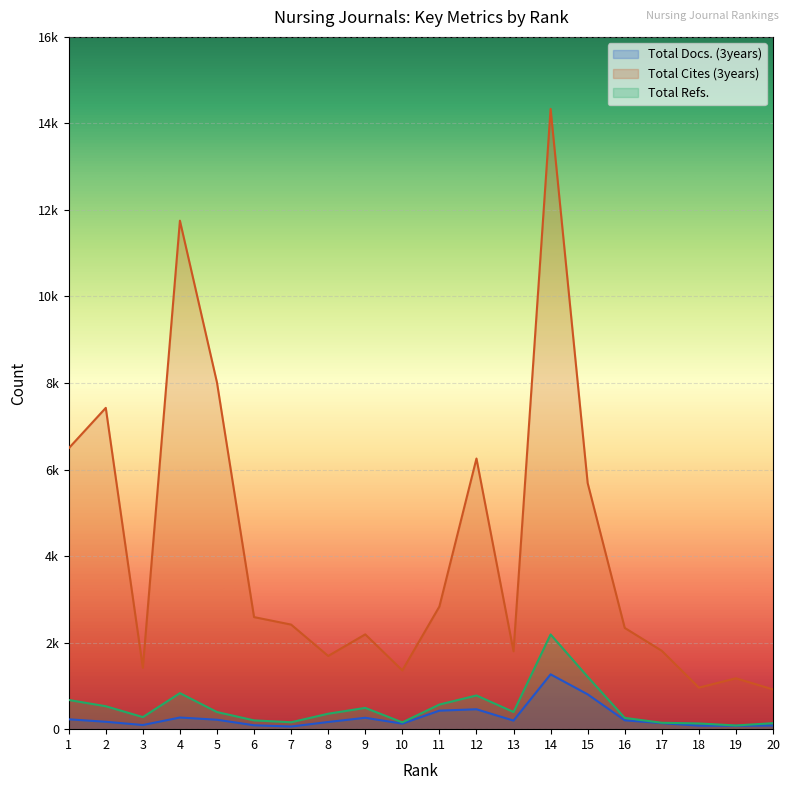

What is the difference between the Total Refs. values at 17 and 13?

249